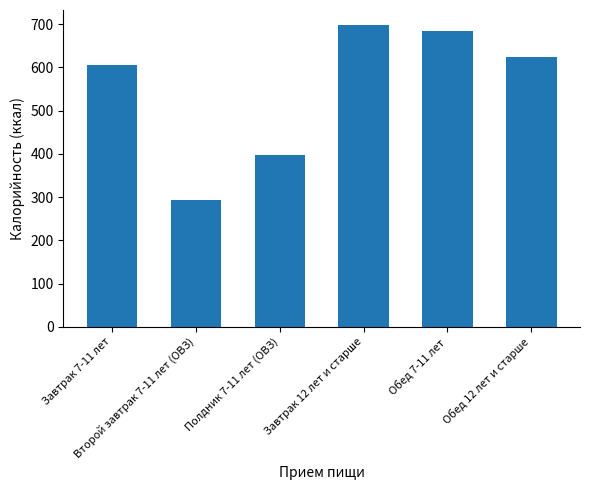

Rank the categories by value from lowest to highest.

Второй завтрак 7-11 лет (ОВЗ), Полдник 7-11 лет (ОВЗ), Завтрак 7-11 лет, Обед 12 лет и старше, Обед 7-11 лет, Завтрак 12 лет и старше